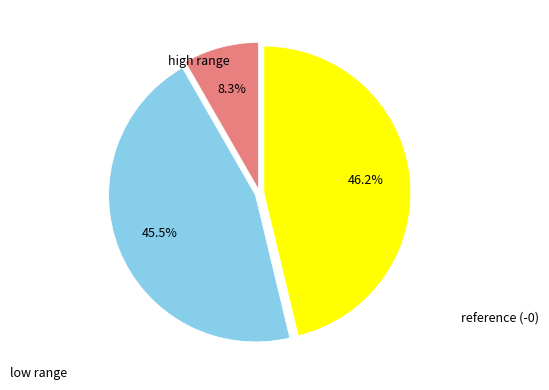

Is there a majority slice in this chart?

No